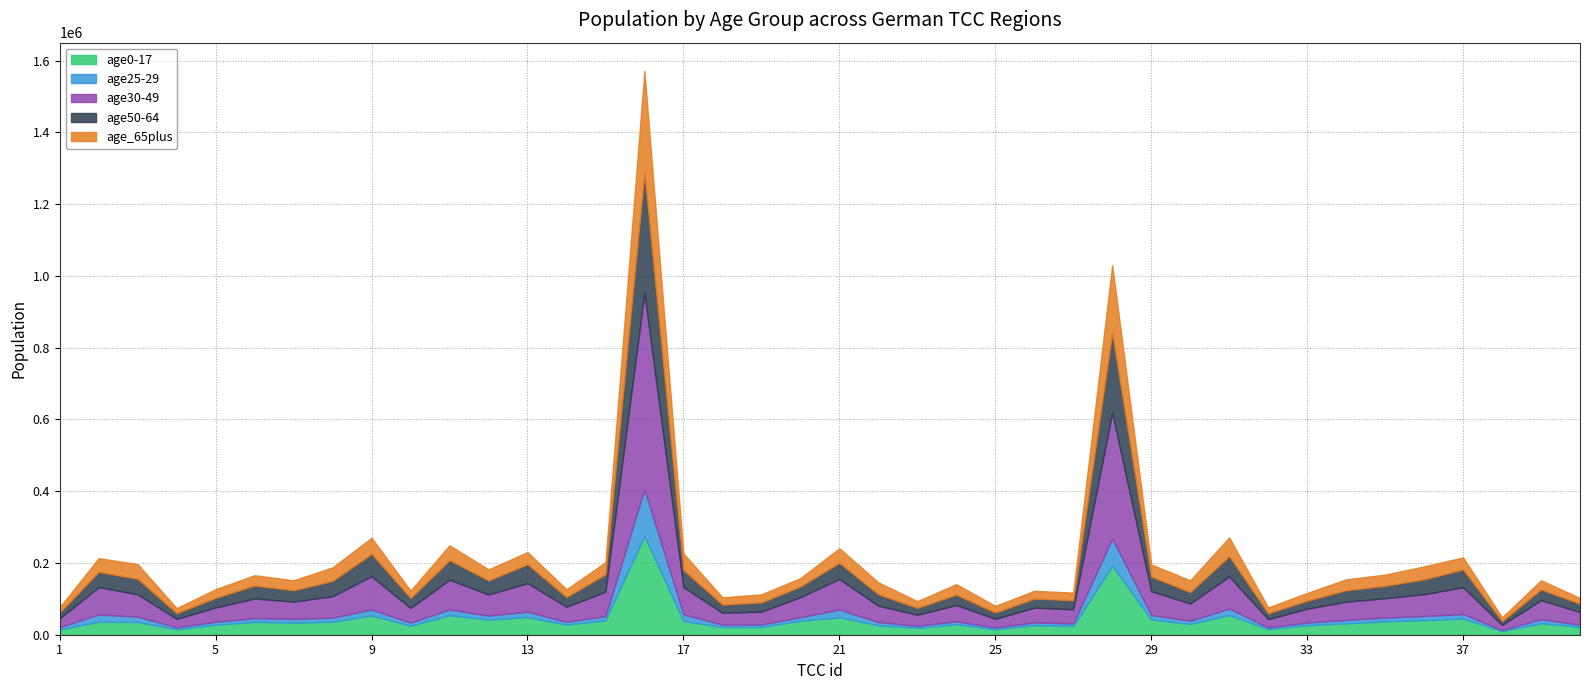

Between 6 and 14, which is larger?

6